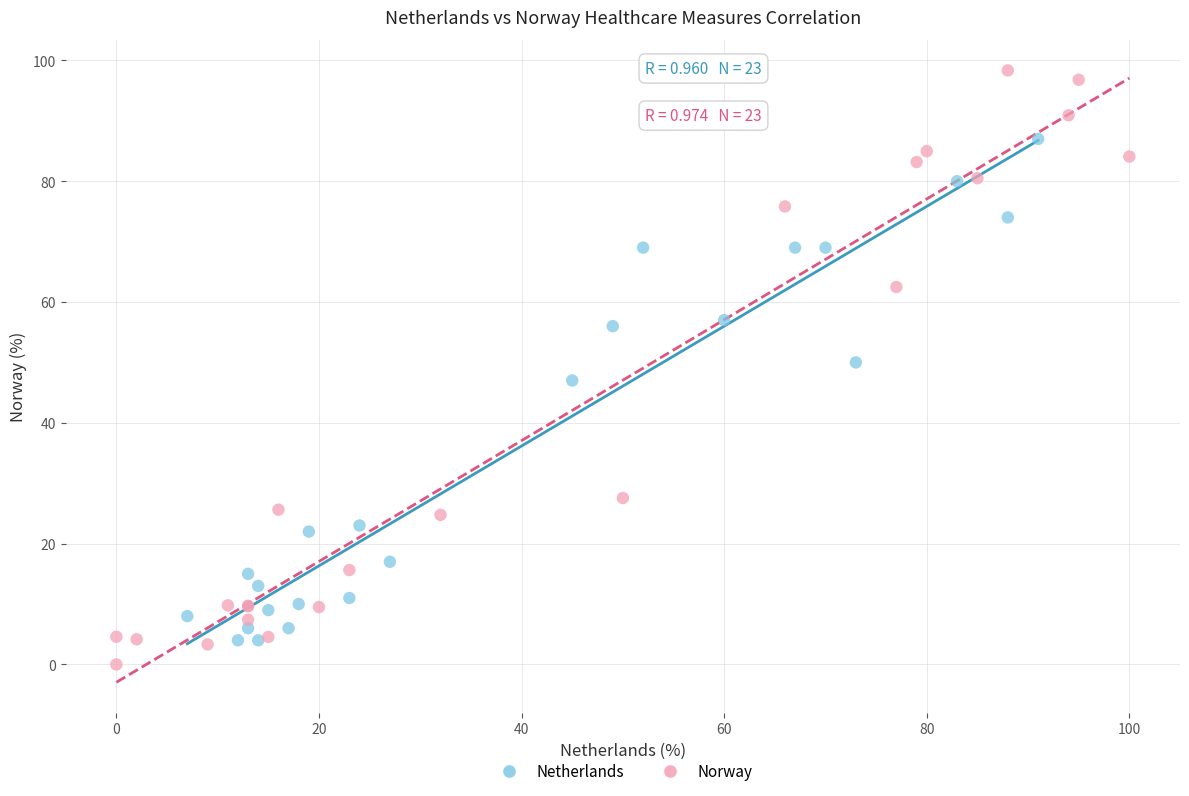

What are all the series names shown in the legend?

Netherlands, Norway